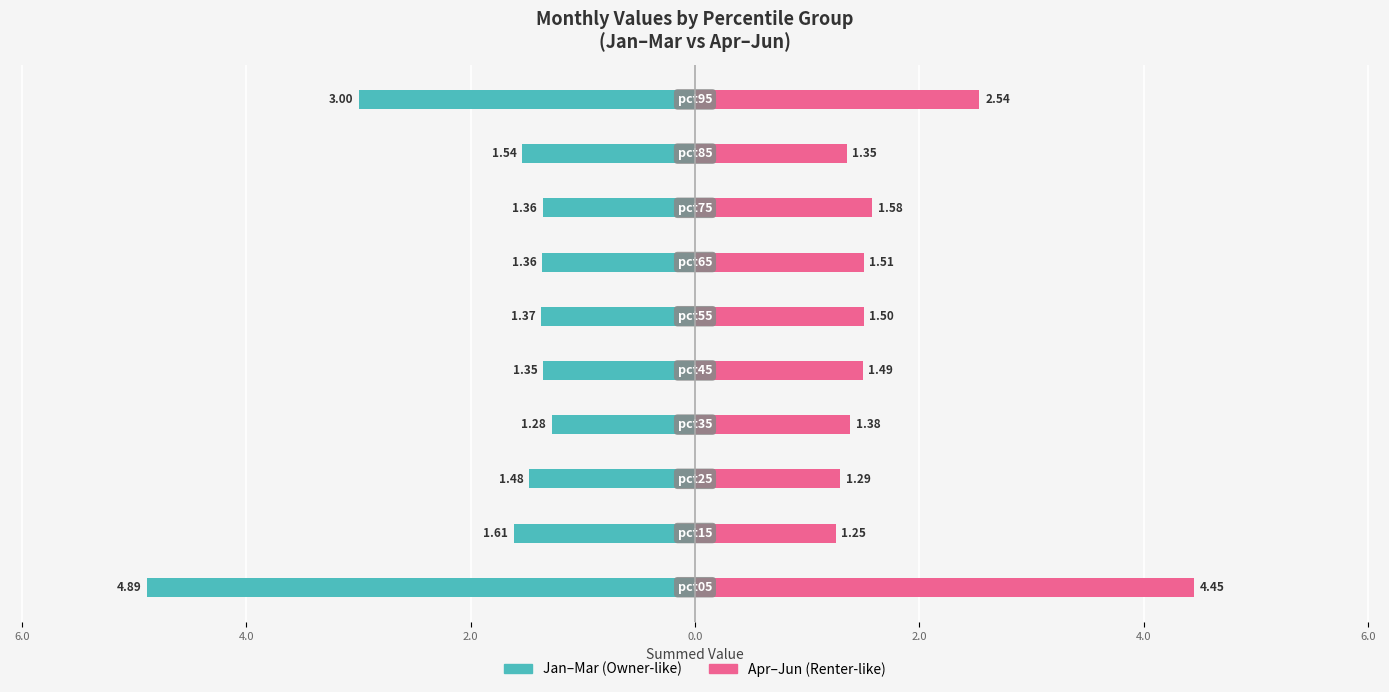

What is the value of the Apr–Jun (right) bar at the 5th from the left?

1.5